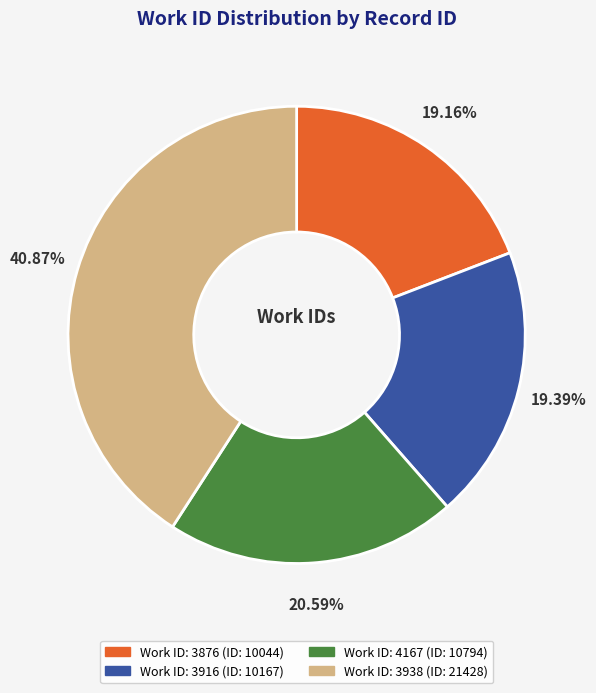

Does any single category account for the majority?

No